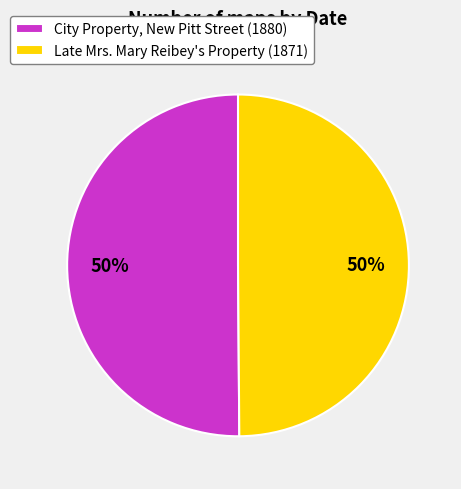

To the nearest percent, what portion does City Property, New Pitt Street (1880) represent?

50%